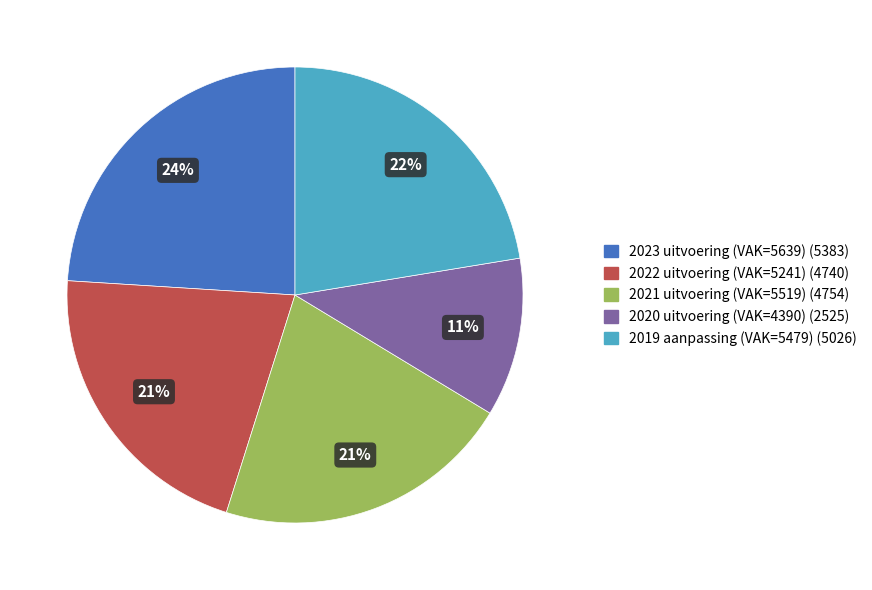

To the nearest percent, what is the average slice percentage?

20%